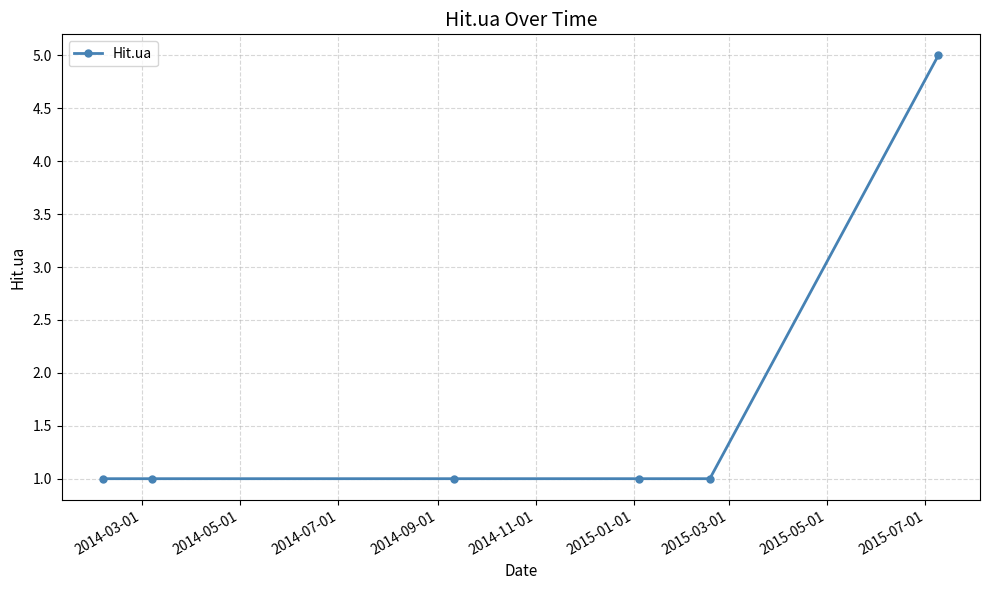

What is the maximum value shown in the chart?

5